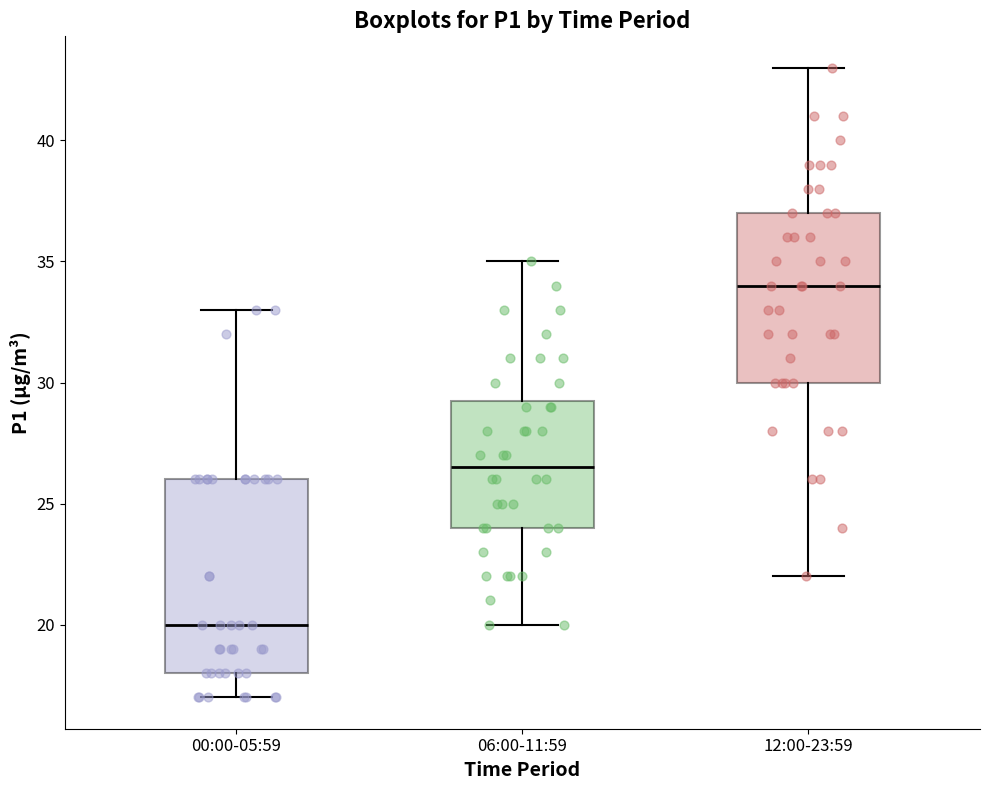

Reading left to right, read every box against the y-axis: the position of its median line, the range the box covers, and the ends of its whiskers. The values are not printed on the chart, so give them approximately, as read against the axis.

00:00-05:59: median 20.0, box 18.0 to 26.0, whiskers 17.0 to 33.0
06:00-11:59: median 26.5, box 24.0 to 29.5, whiskers 20.0 to 35.0
12:00-23:59: median 34.0, box 30.0 to 37.0, whiskers 22.0 to 43.0